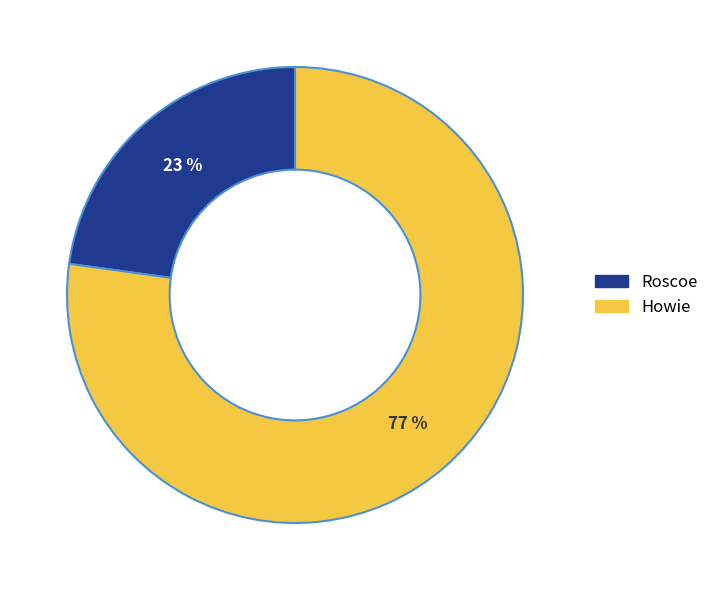

Do Howie and Roscoe together represent more than half of the pie?

Yes